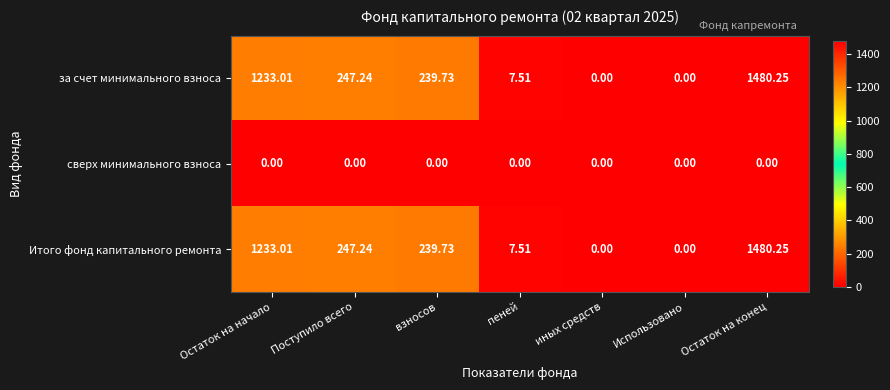

At which category is the sum across all series the highest?

Остаток на конец